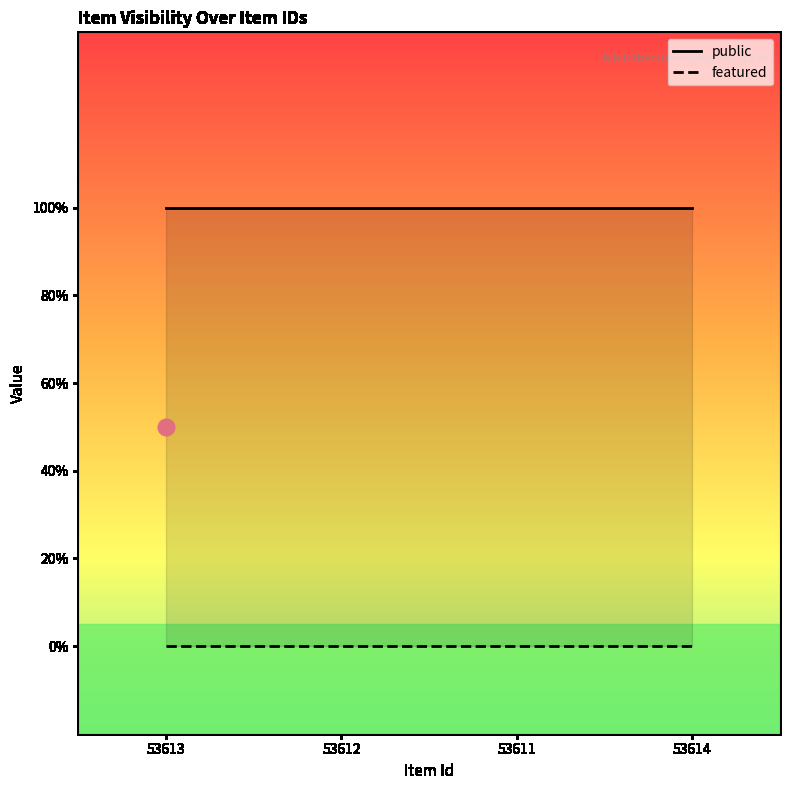

What is the label of the 1st point from the left?

53613